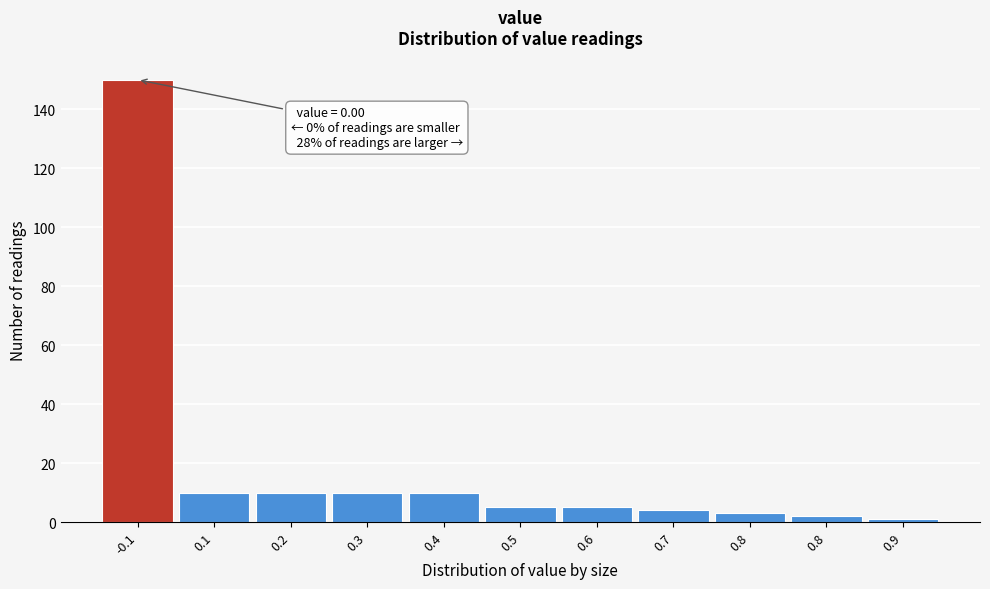

How many categories are shown in the chart?

11